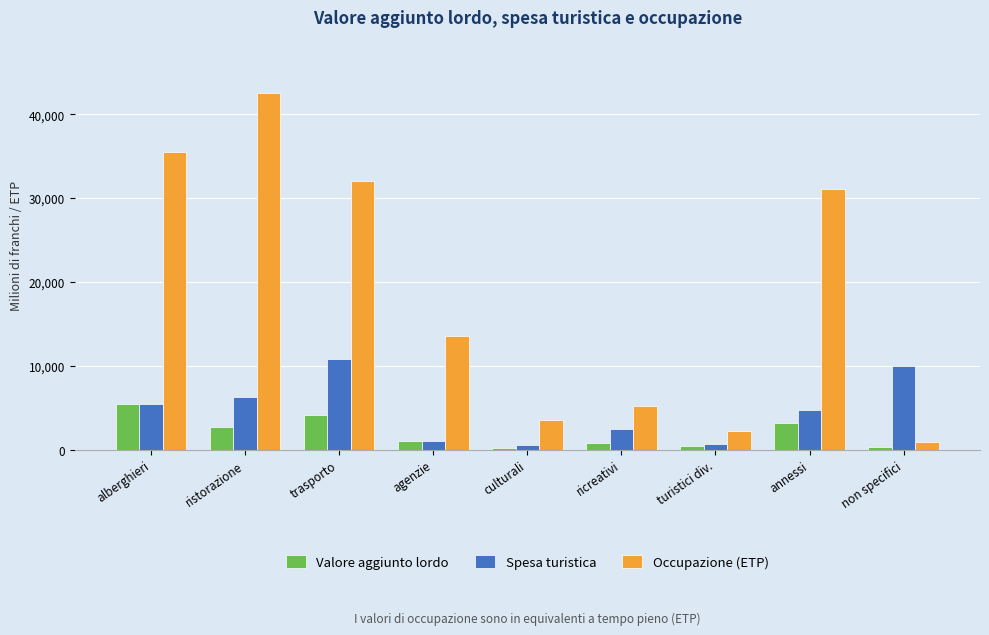

What is the maximum value for Spesa turistica?

10865.8